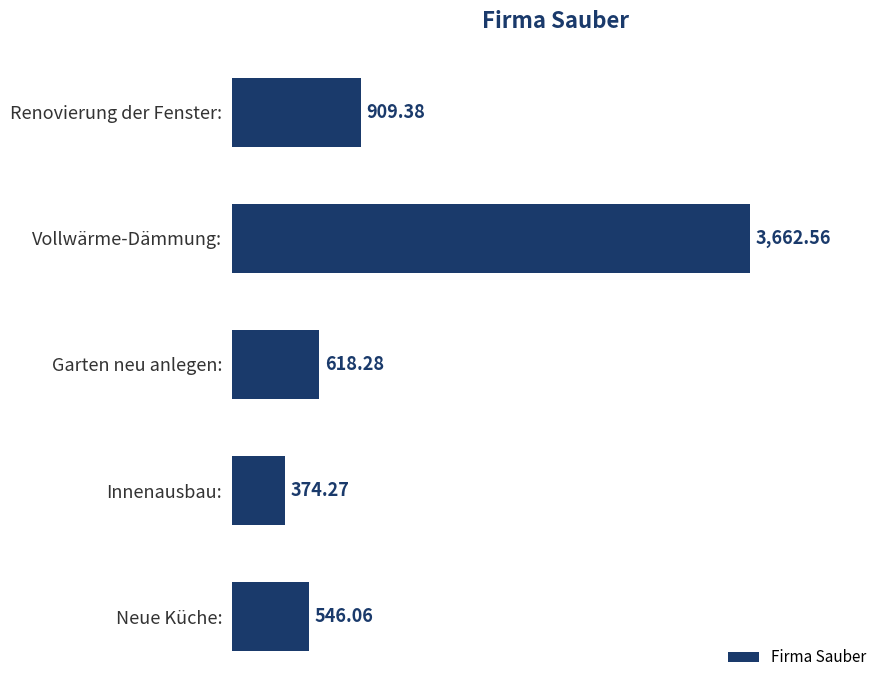

What is the average value?

1222.1